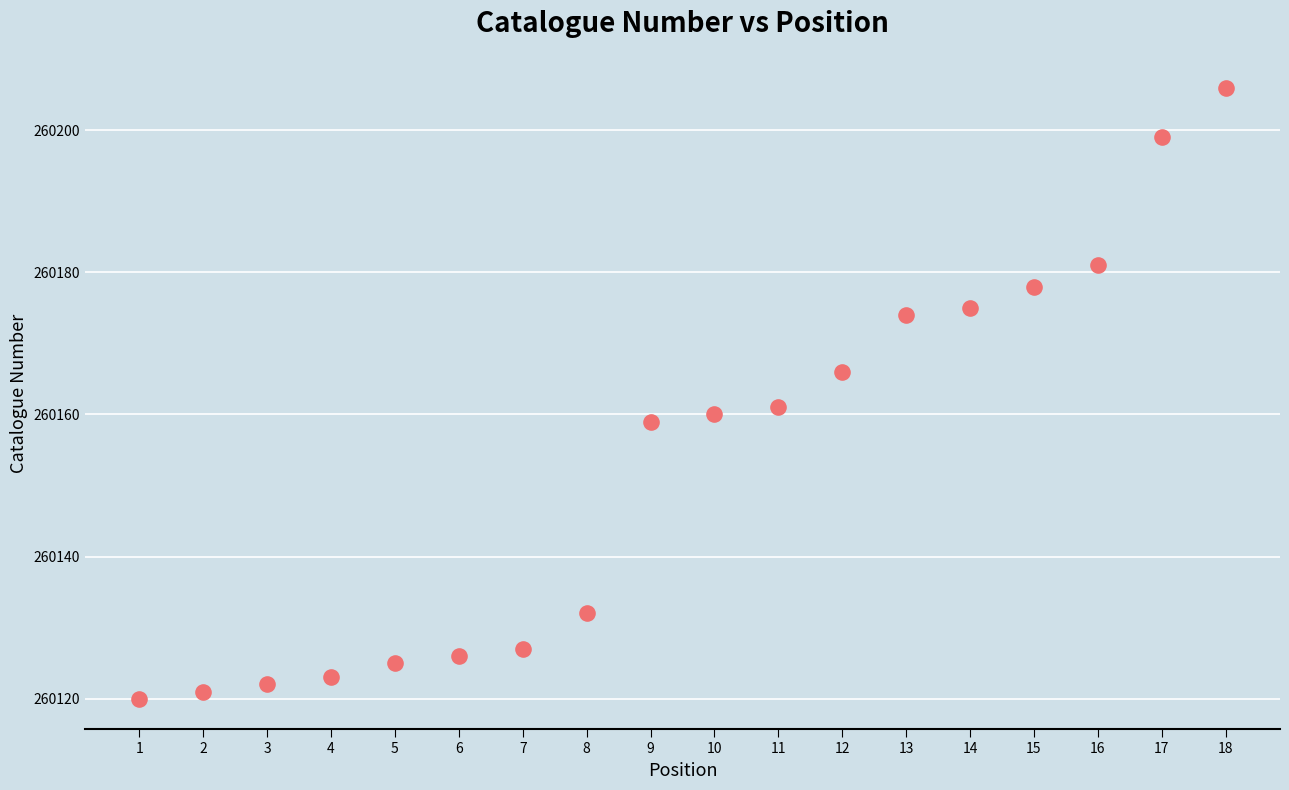

What is the range of X values (max minus min)?

17